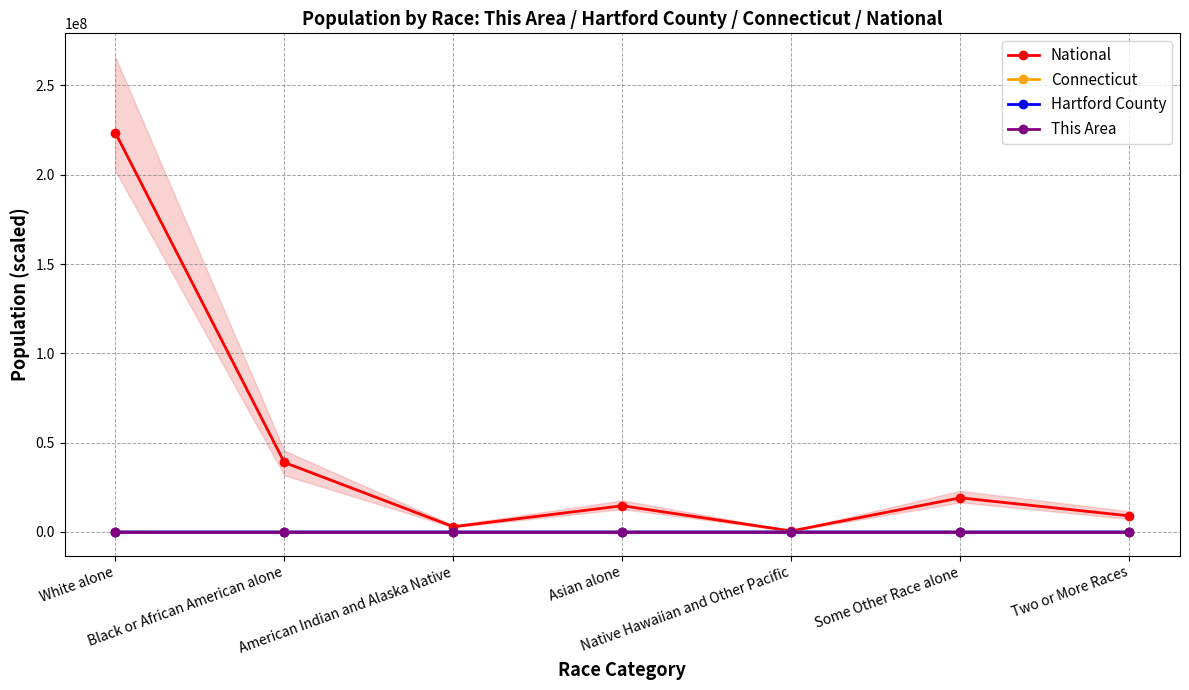

True or false: National and Connecticut cross at least once.

False